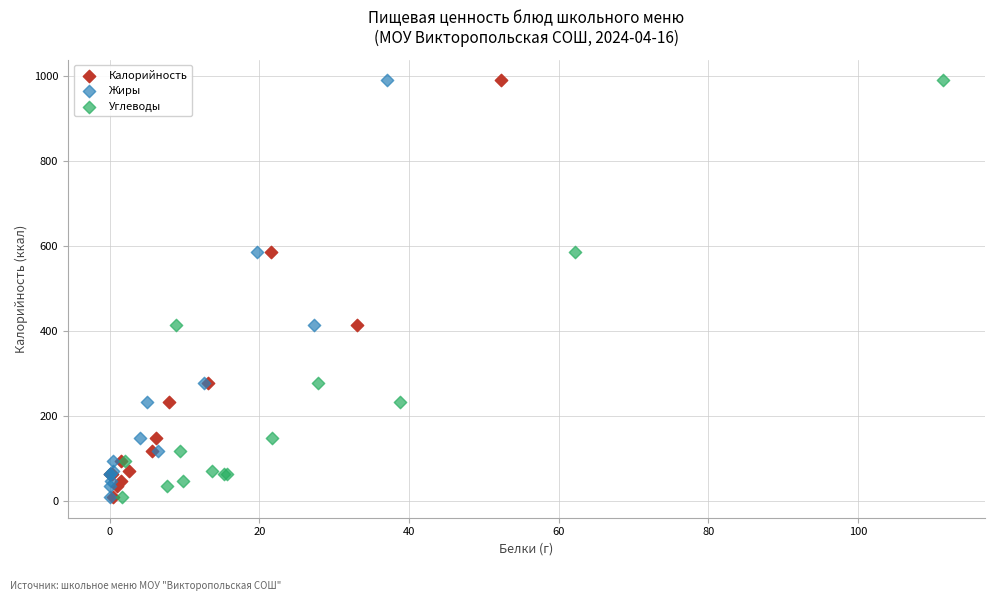

What are all the series names shown in the legend?

Калорийность, Жиры, Углеводы